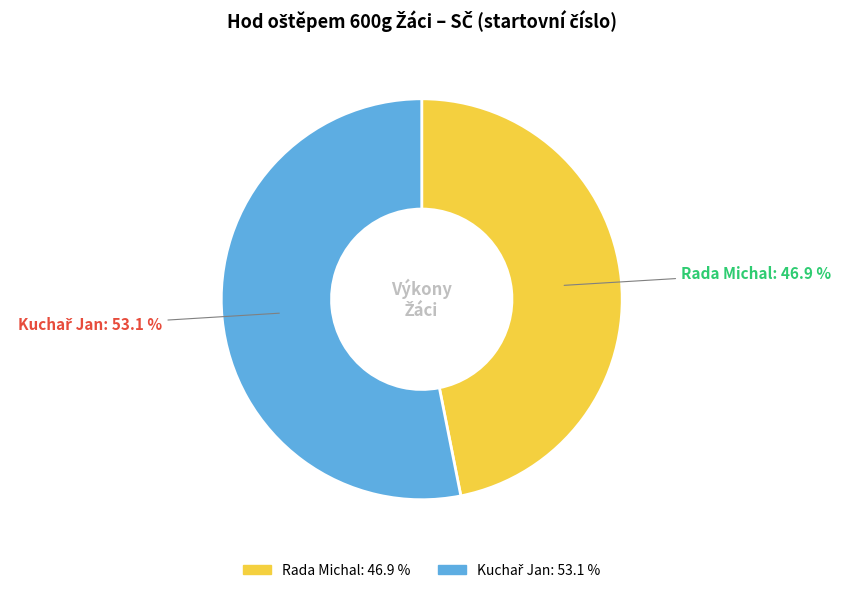

What is the smallest slice in the pie chart?

Rada Michal